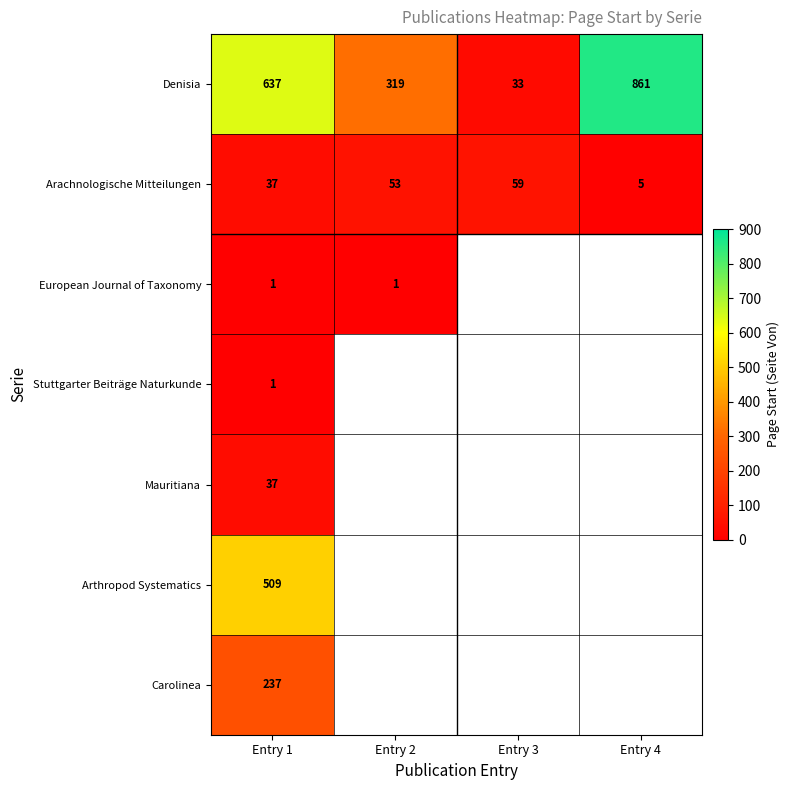

What is the maximum value shown in the chart?

861.0